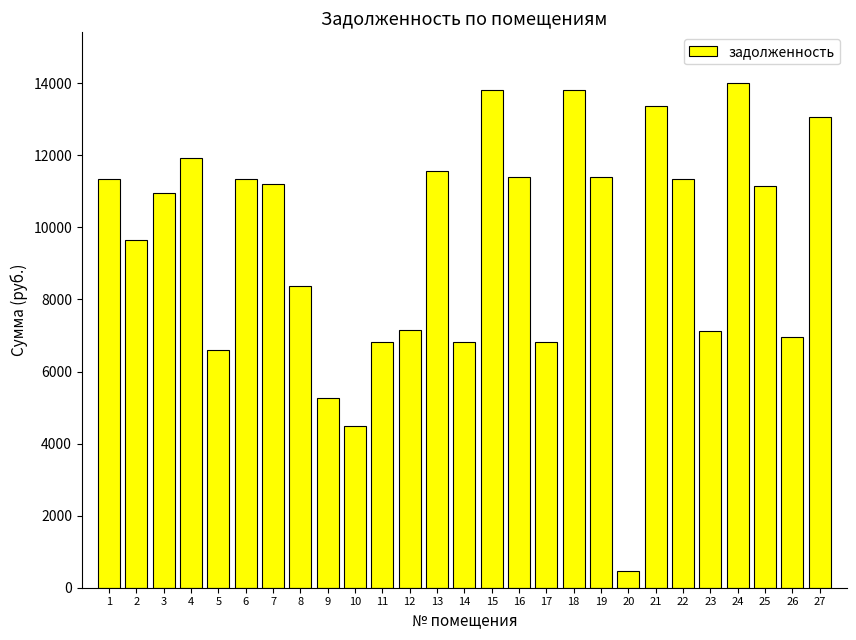

What is the change in value from 11 to 16?

+4582.8